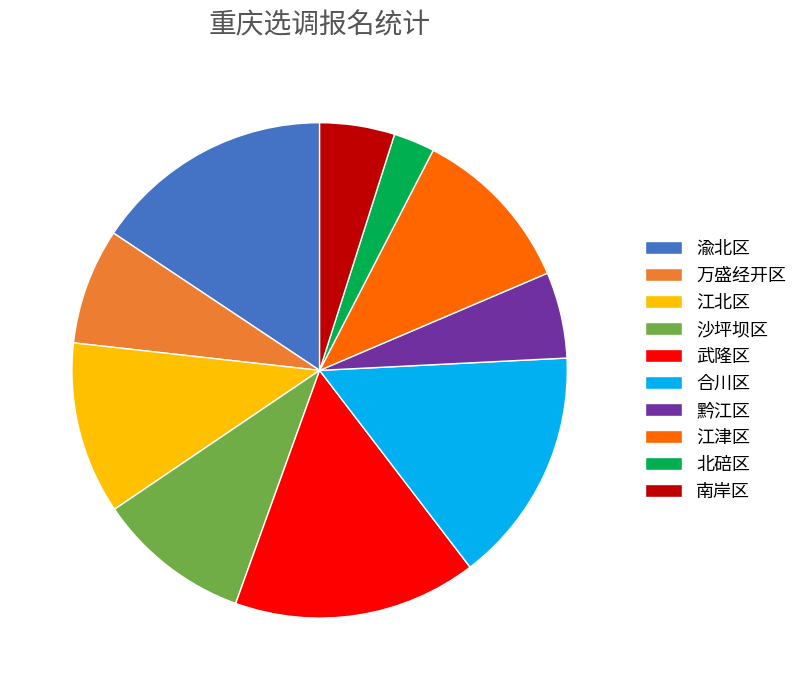

True or false: 沙坪坝区 accounts for 10% of the total.

True